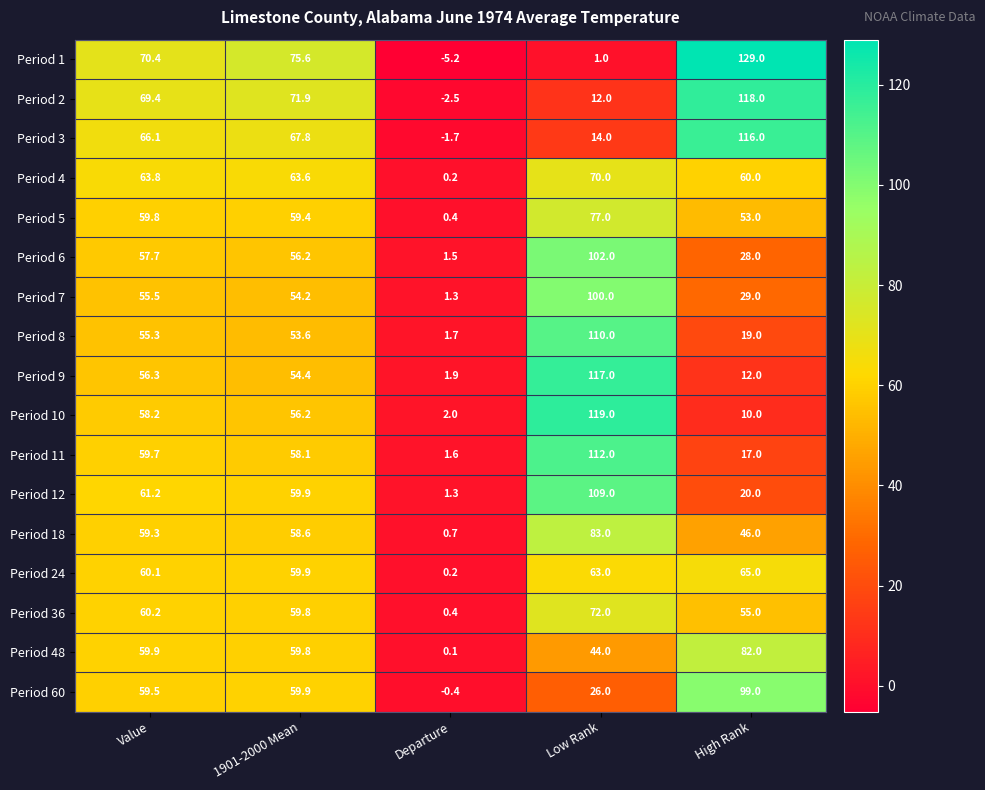

At how many categories does at least one series exceed 27?

4